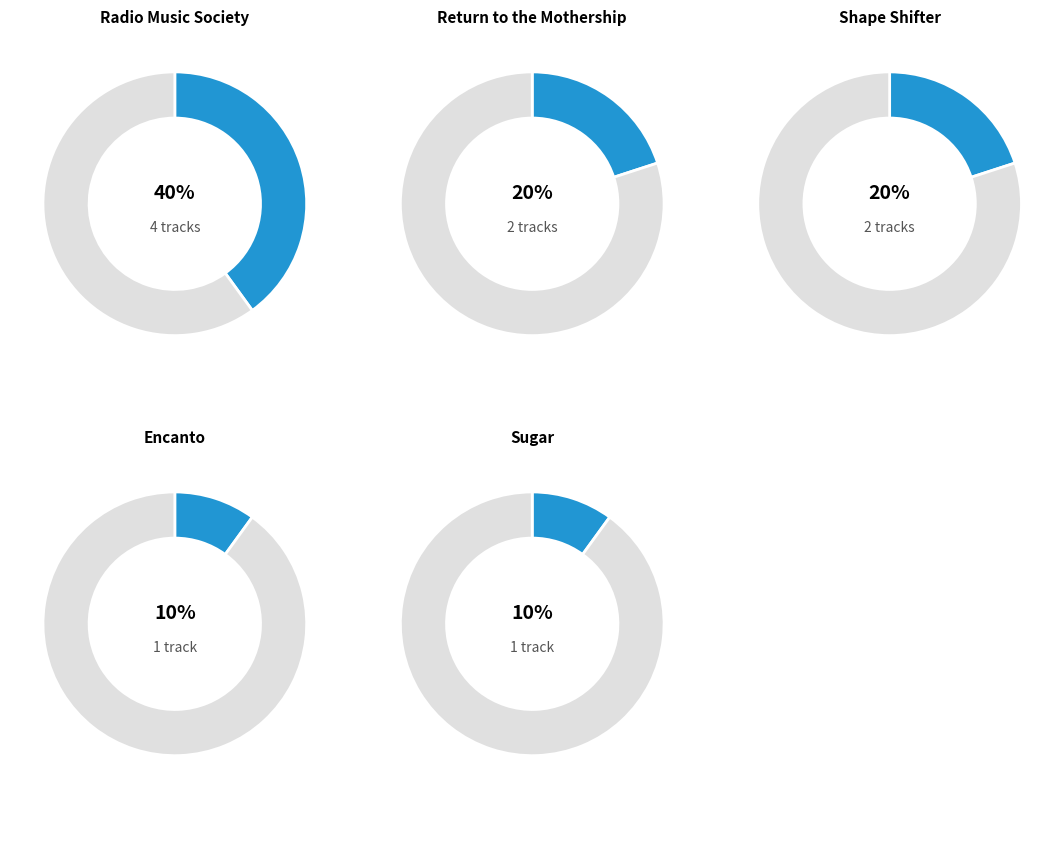

What portion of the pie excludes Return to the Mothership?

80.0%